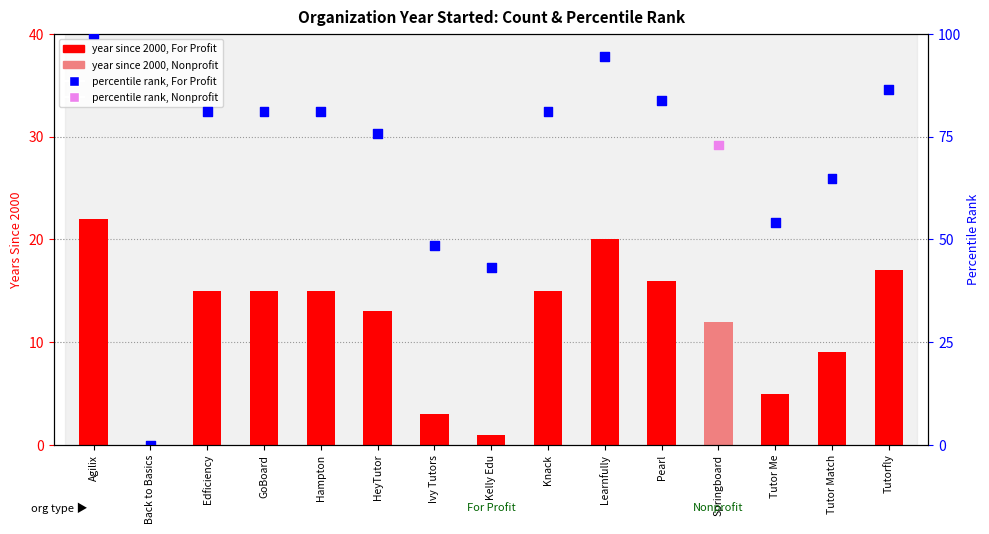

At how many categories does at least one series exceed 28?

14